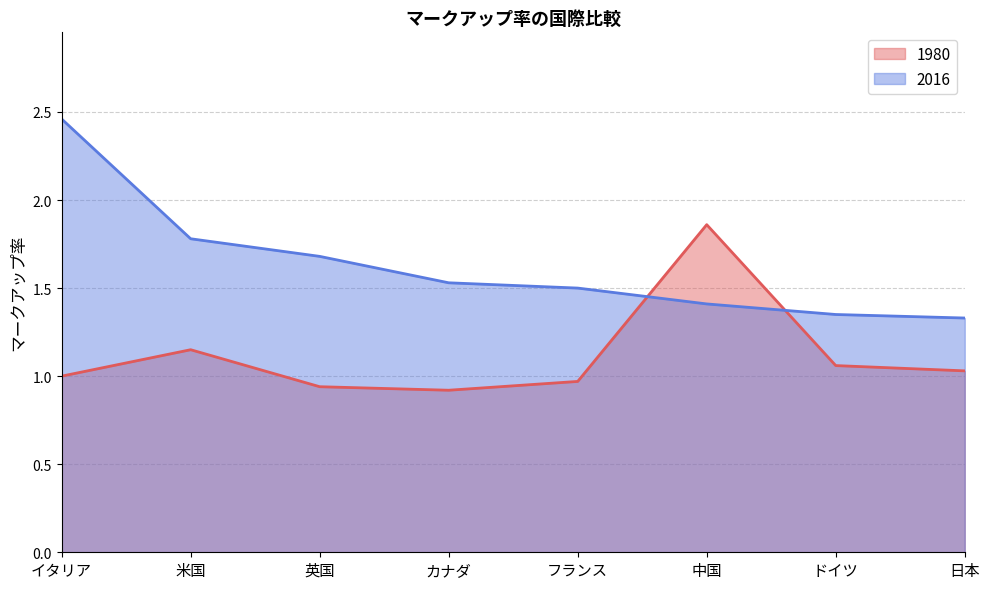

What position from the right is イタリア?

8